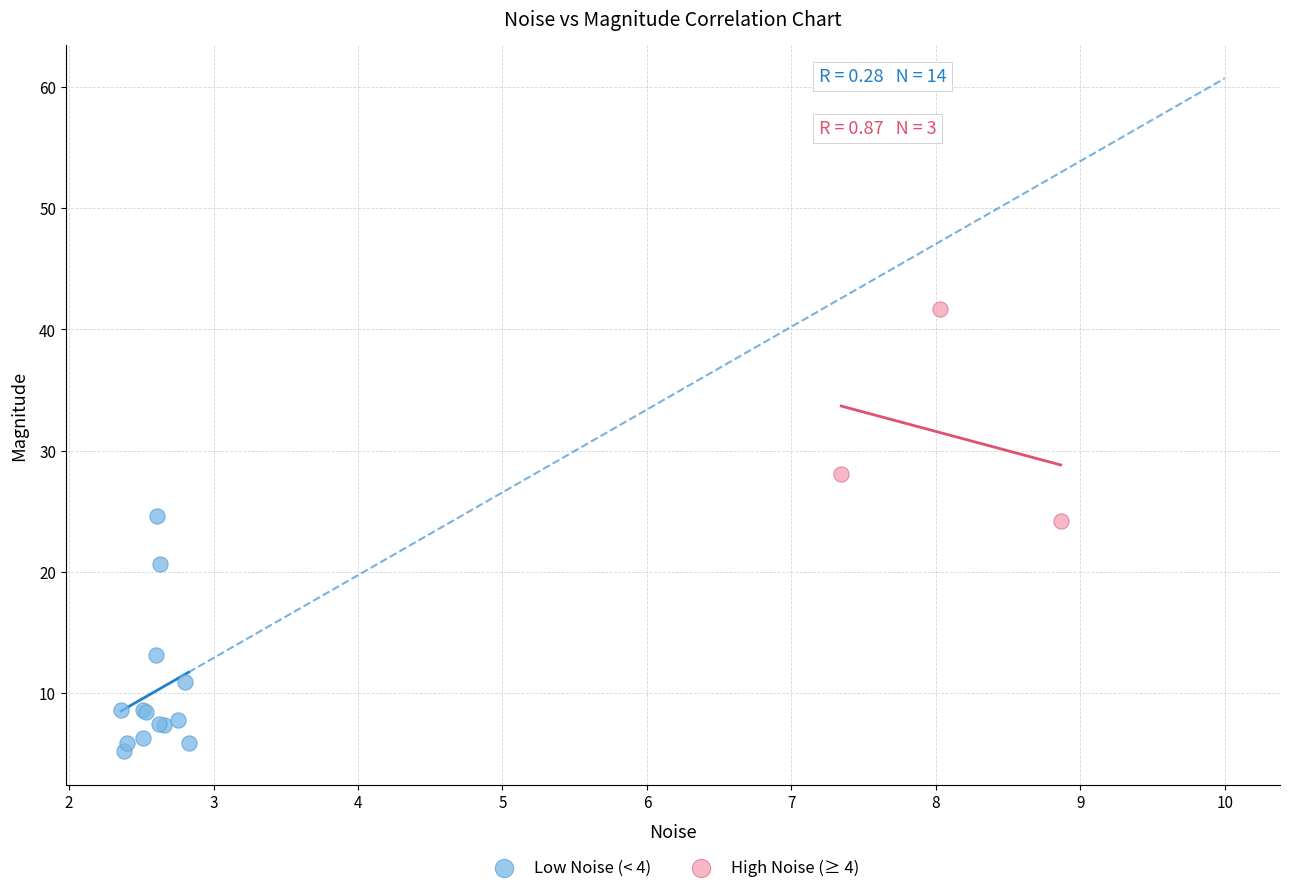

Which series has the widest spread of Y values?

Low Noise (< 4)